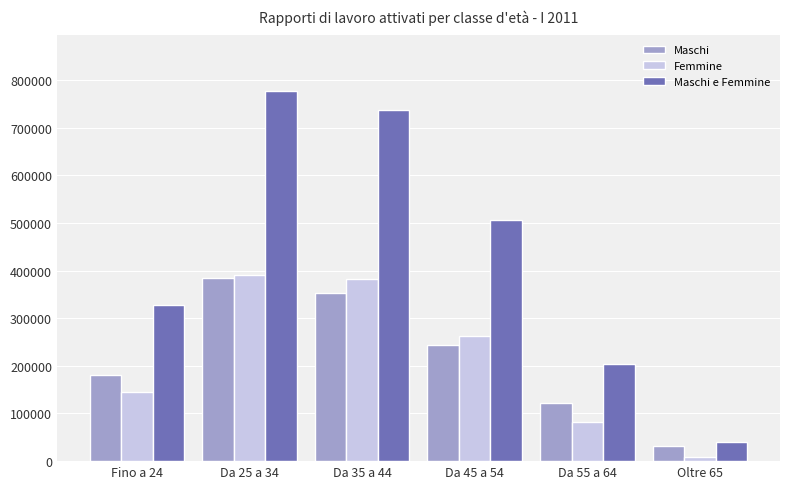

Which series changed the most between Da 35 a 44 and Da 45 a 54?

Maschi e Femmine